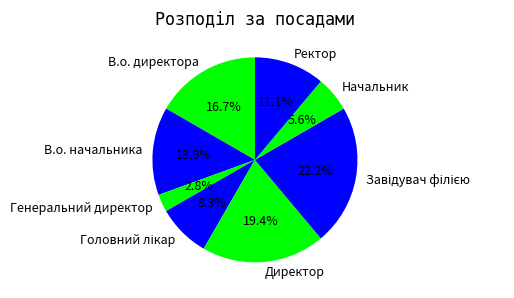

To the nearest percent, what percentage of the pie is Начальник?

6%